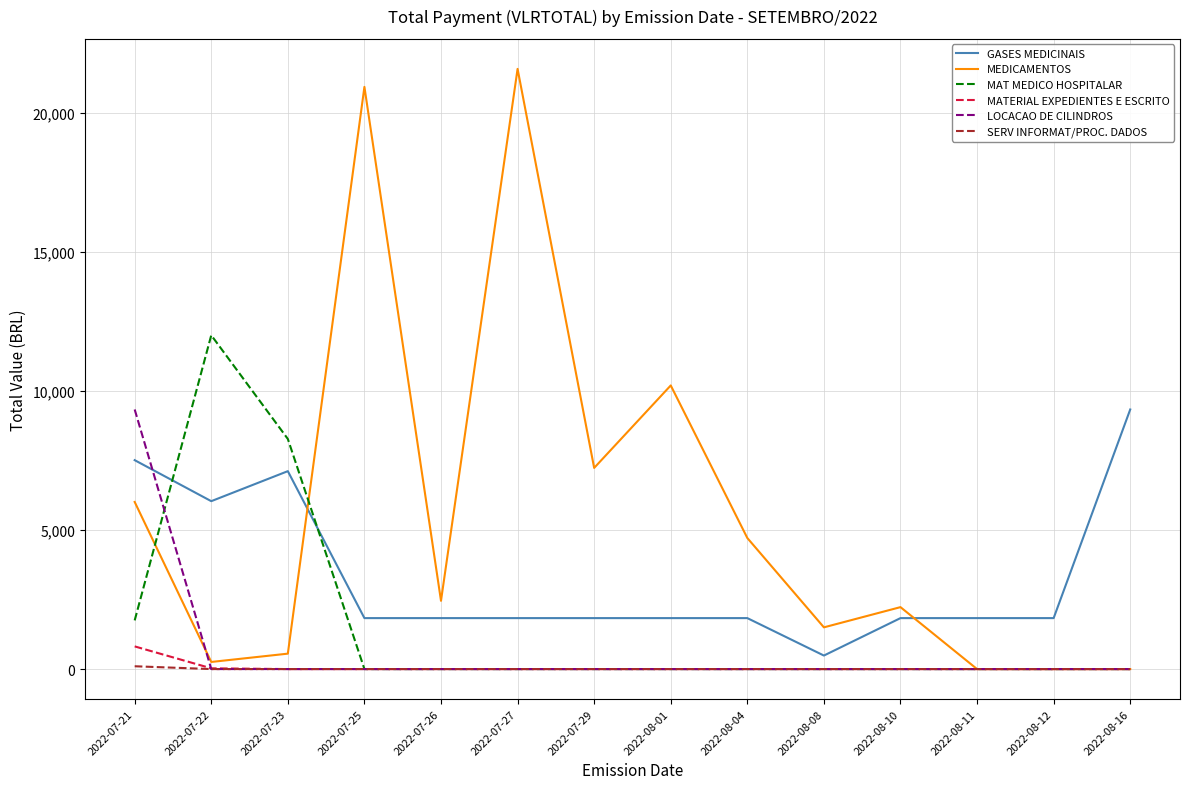

What is the spread (max minus min) of values at 2022-07-27?

21576.5